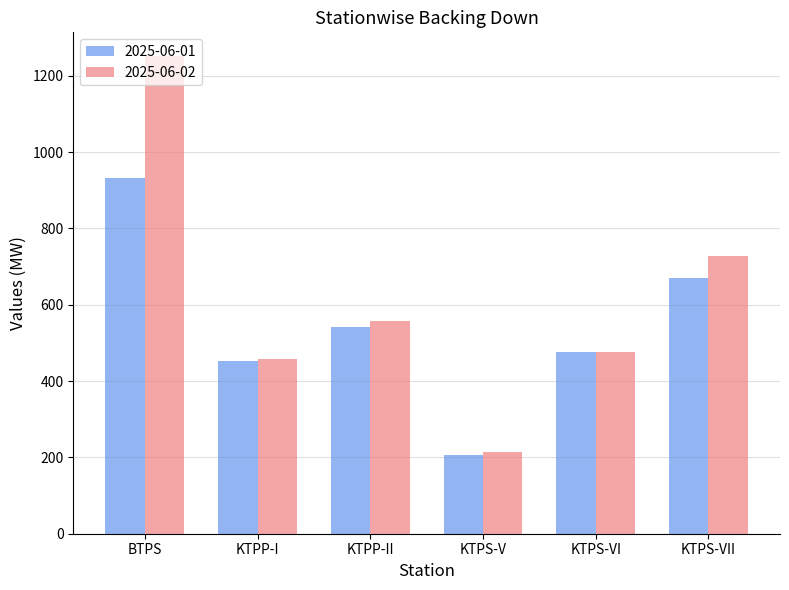

What is the difference between the highest and lowest values at KTPS-VII?

57.3